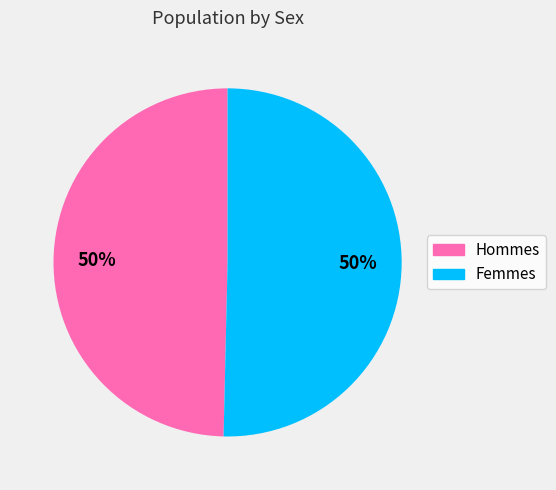

Rank the categories by value from highest to lowest.

Female, Male